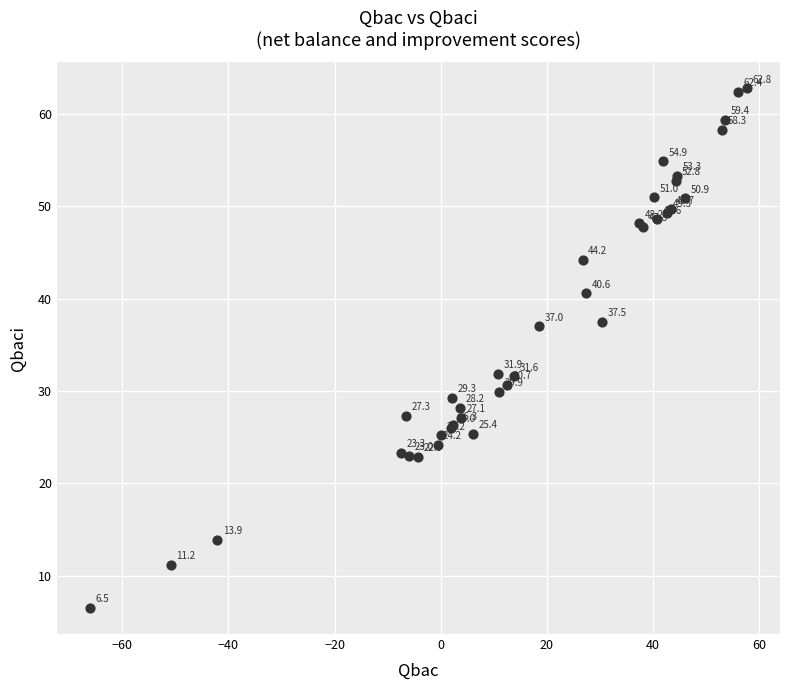

What Y value in the scatter plot is closest to 34?

31.9